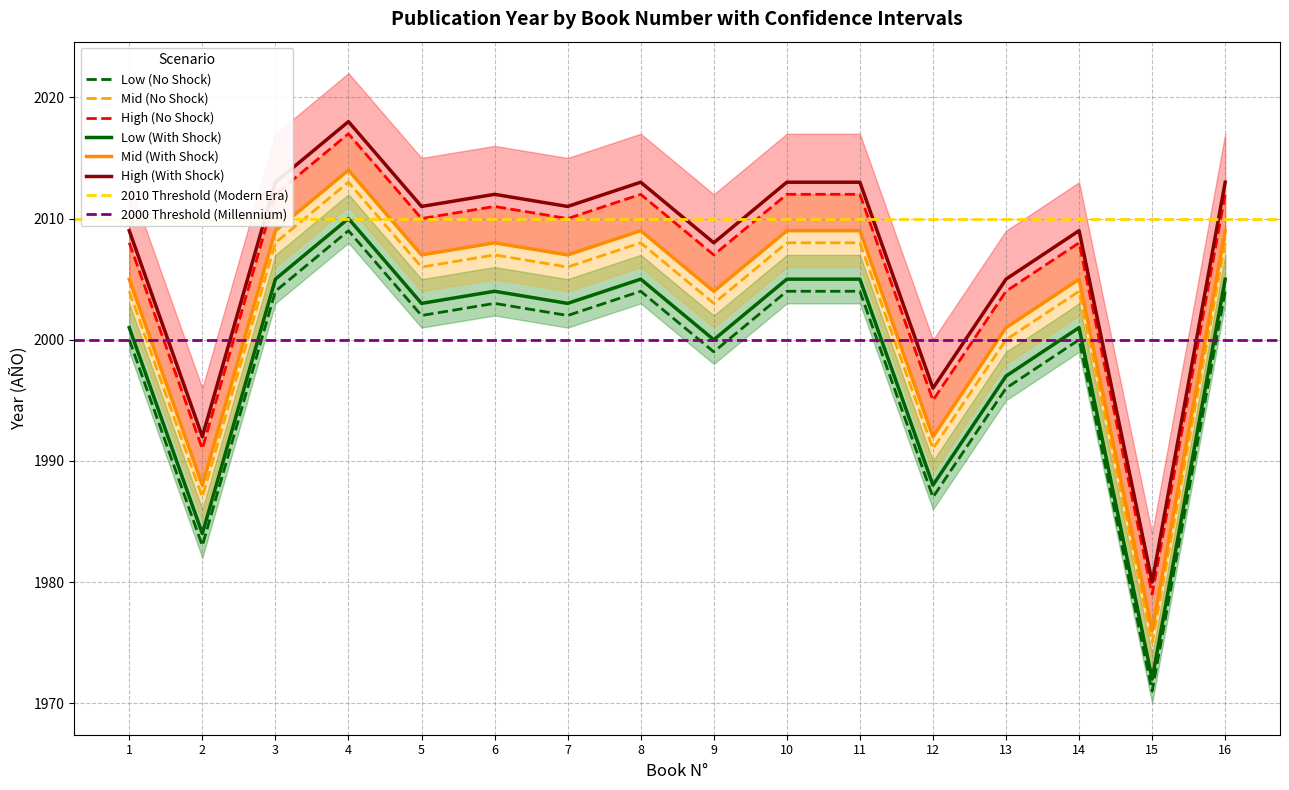

How many interior local valleys does the AÑO (Low) series have?

6